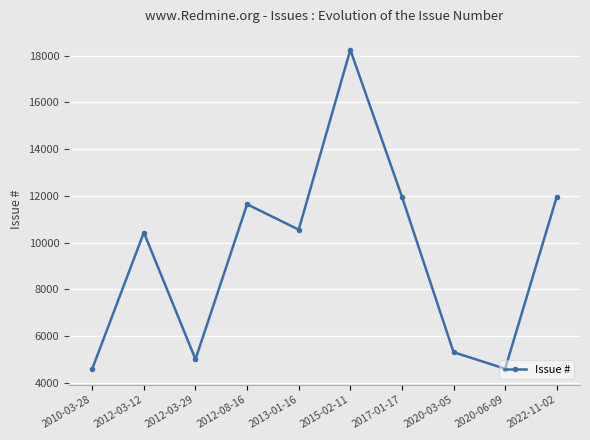

The value at 2012-03-12 is 5061. True or false?

False